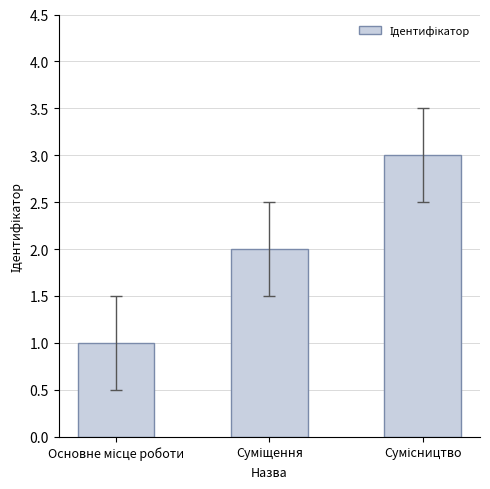

Reading left to right, transcribe all the data shown in this chart.

1	2	3